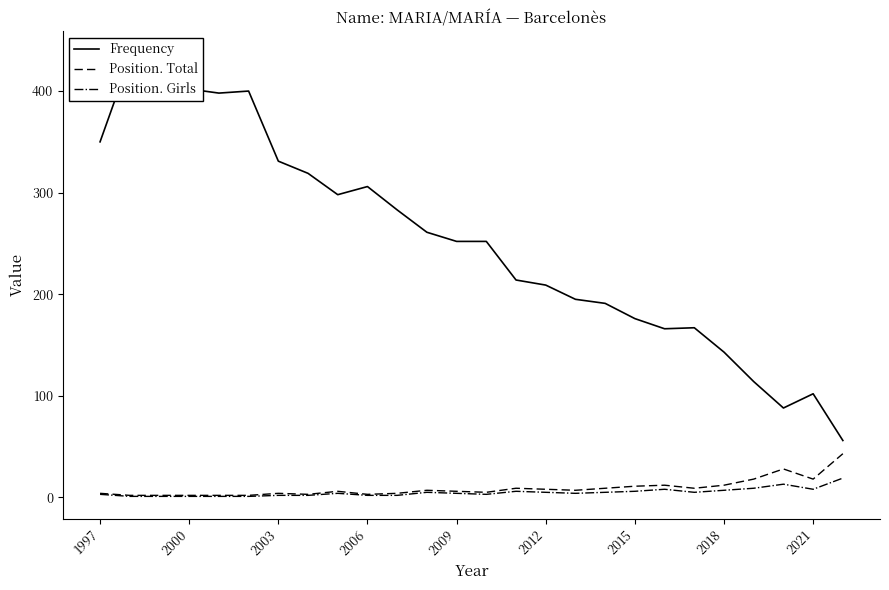

What is the smallest value displayed?

1